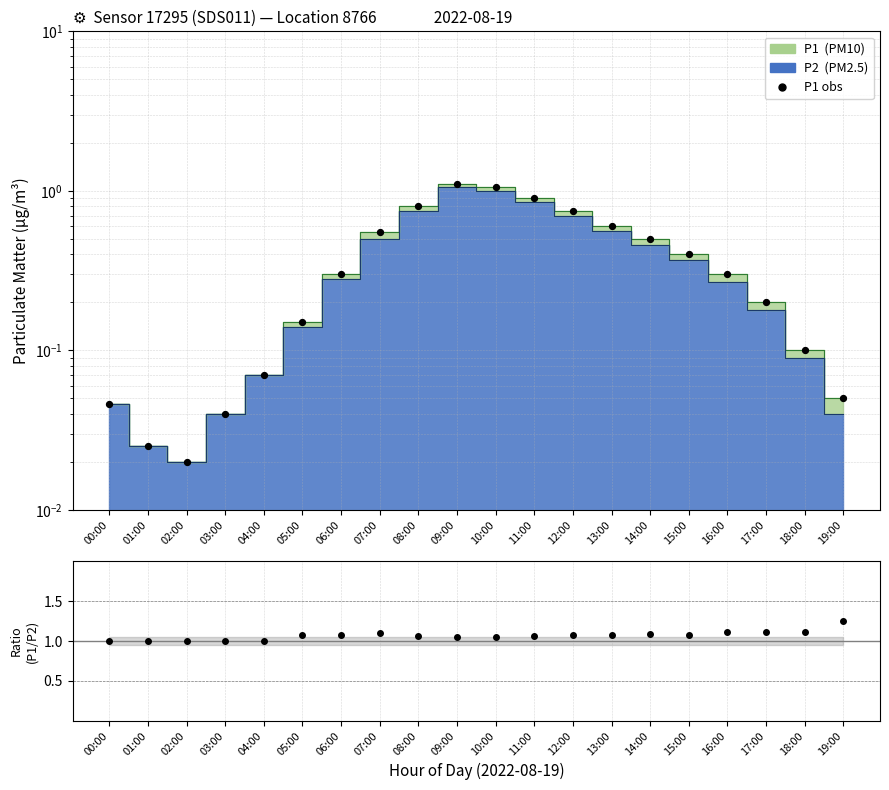

Which series has the largest Y range (max minus min)?

P1 obs